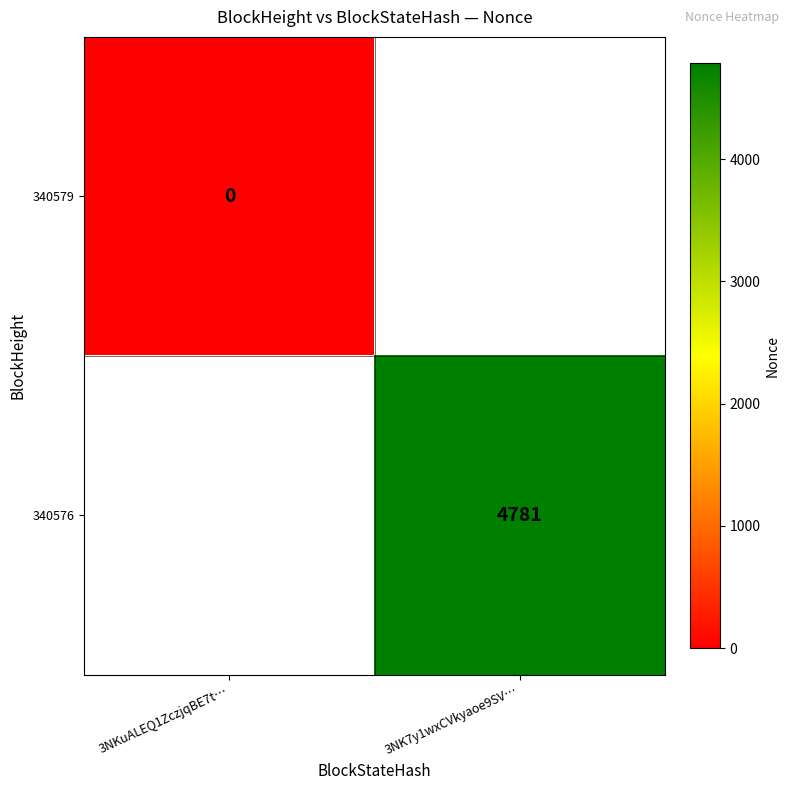

Count the number of categories in the chart.

2